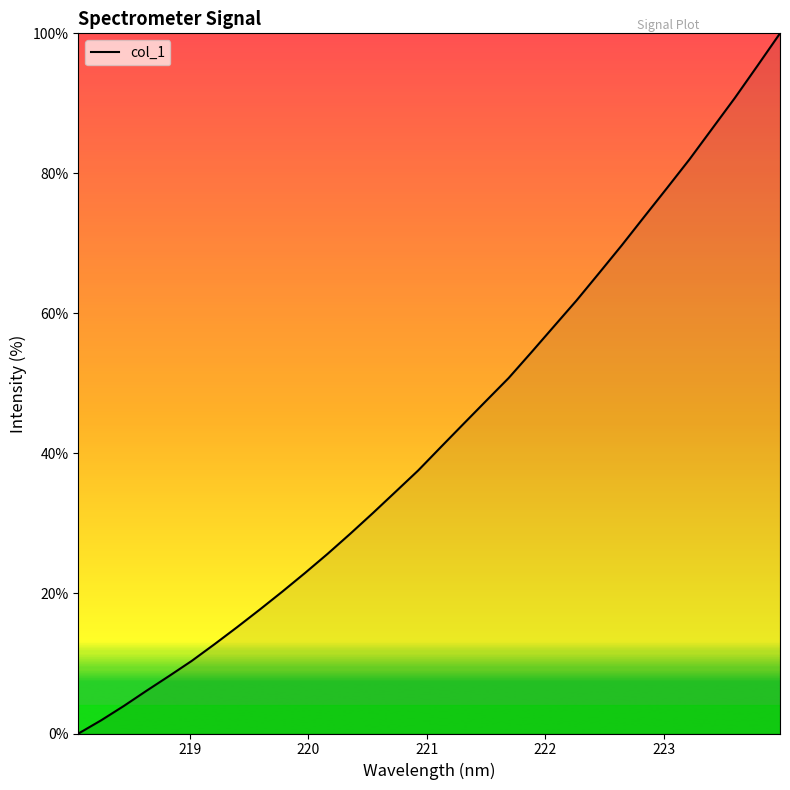

What is the greatest value displayed?

100.0